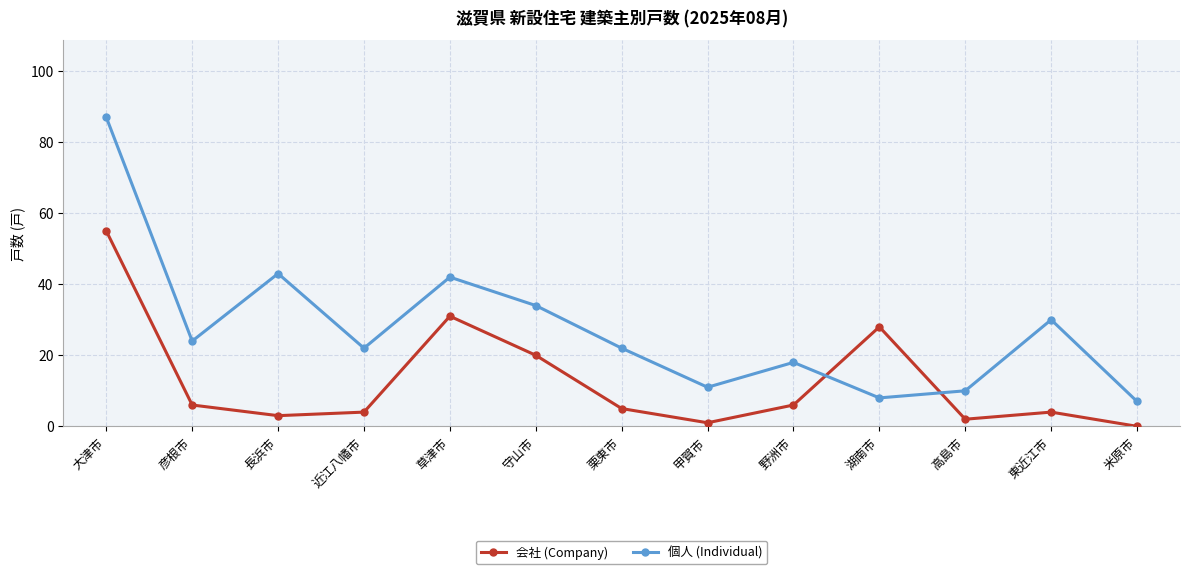

Which series has the largest range (max minus min)?

個人 (Individual)